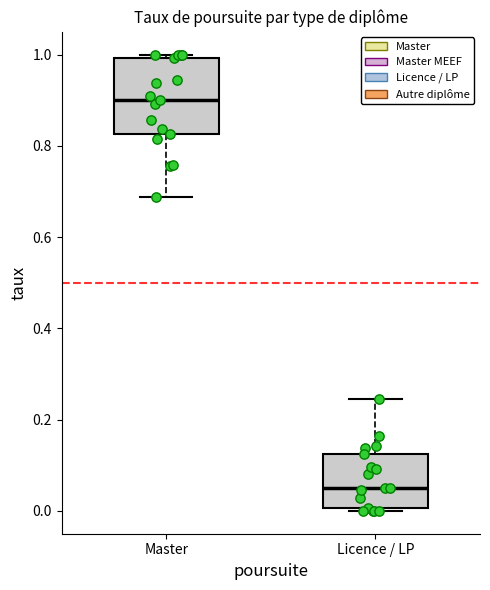

Which box's median line is the highest?

Master